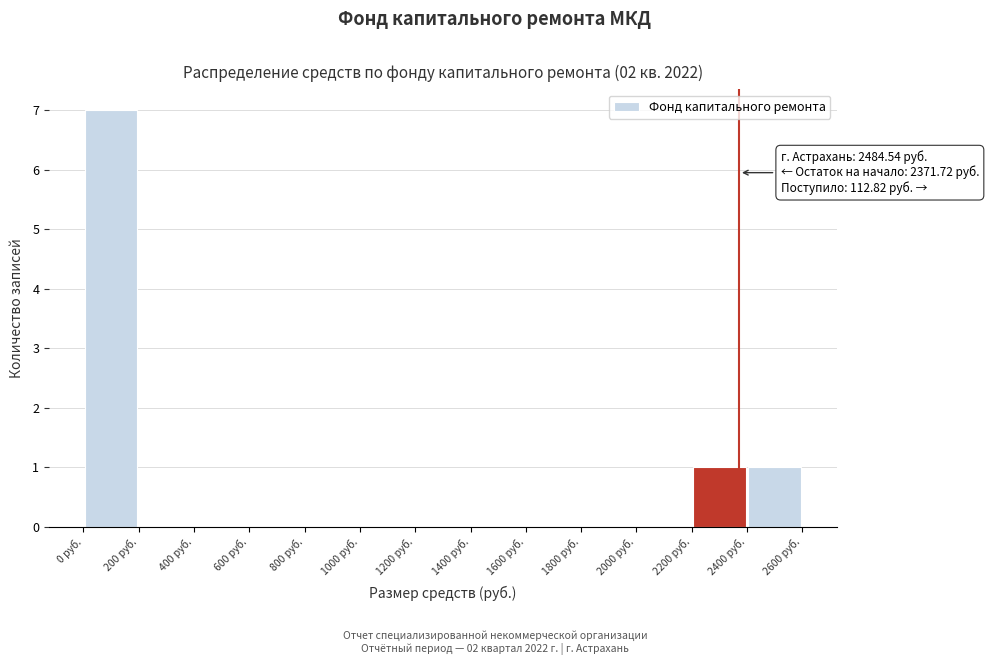

Which range on the x-axis has the tallest bar?

0 to 200